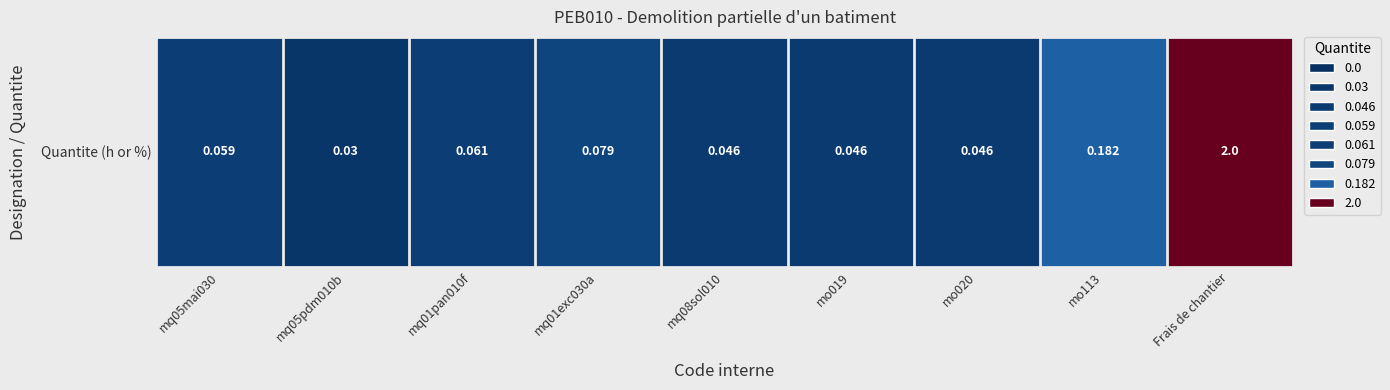

What is the difference between the second highest and minimum values?

0.2